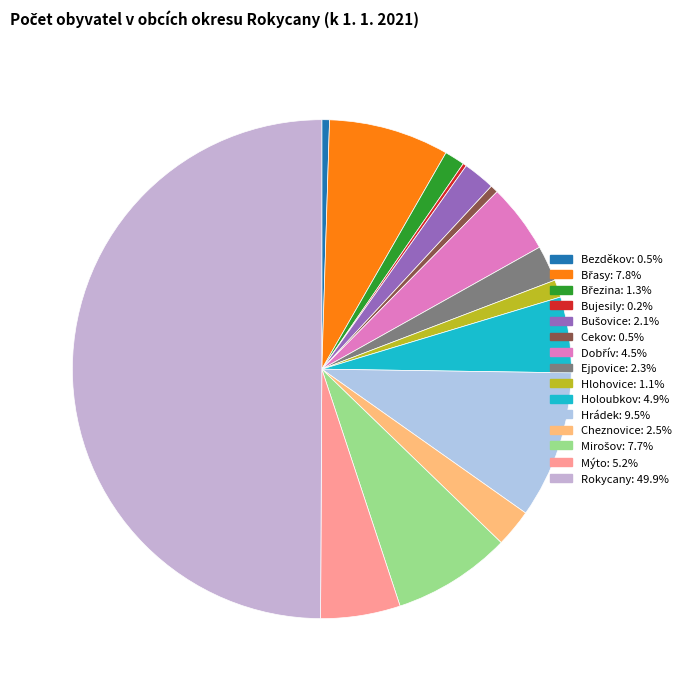

To the nearest percent, what is the average slice percentage?

7%